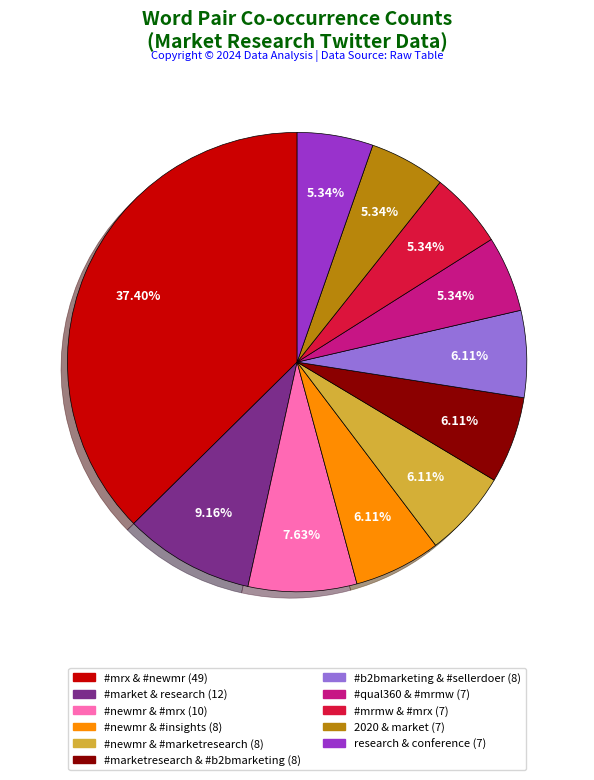

To the nearest percent, what is the difference between the #newmr & #marketresearch (8) and #market & research (12) slice percentages?

3%